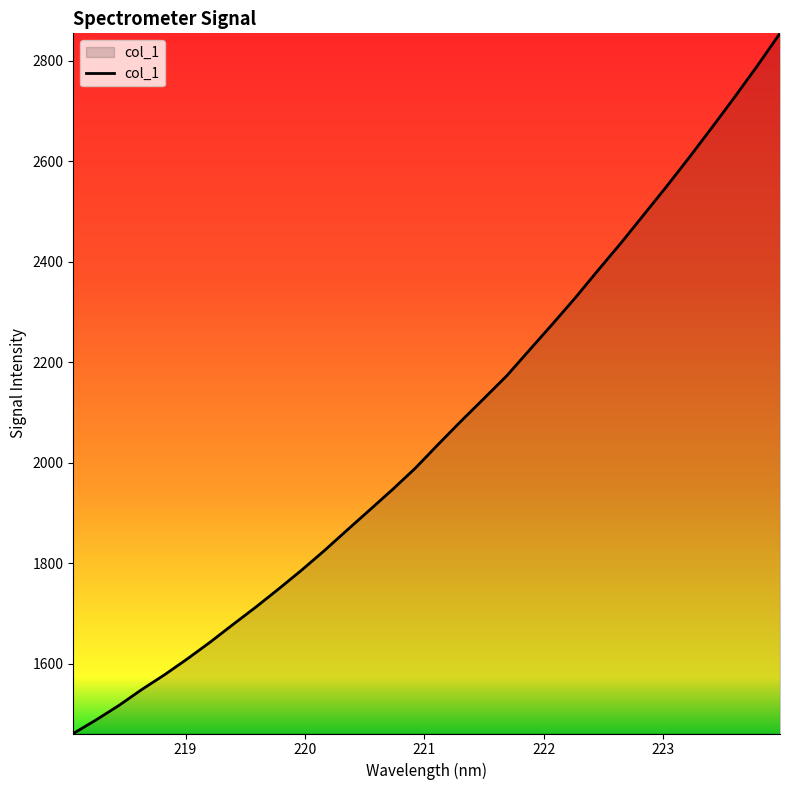

What is the minimum value shown in the chart?

1461.1